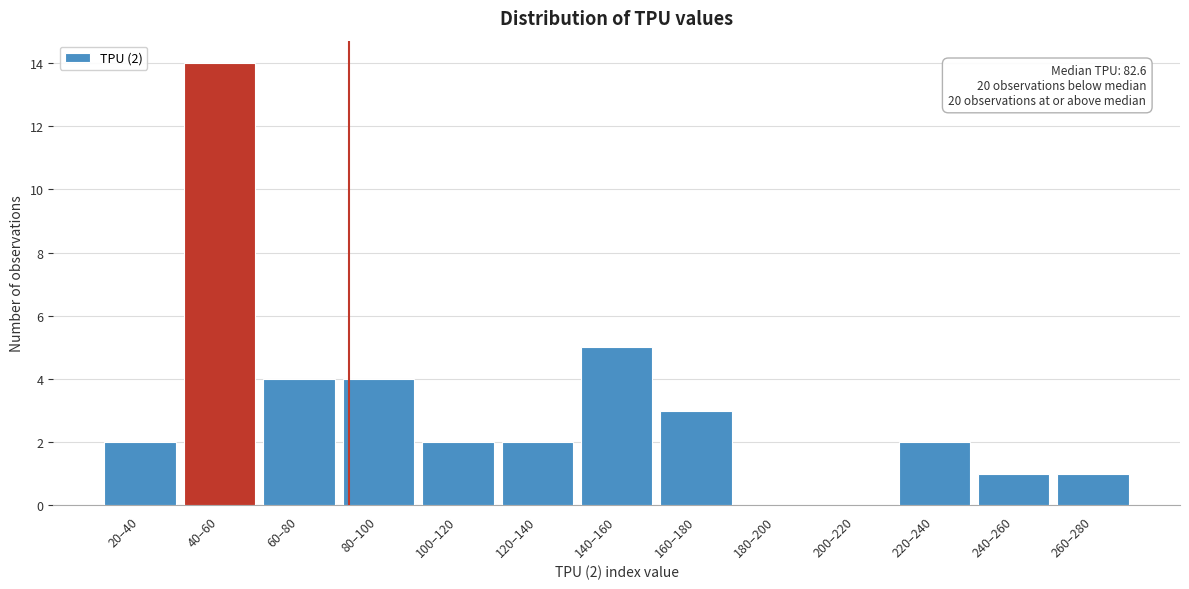

Reading right to left, transcribe all the data shown in this chart.

260–280=1	240–260=1	220–240=2	200–220=0	180–200=0	160–180=3	140–160=5	120–140=2	100–120=2	80–100=4	60–80=4	40–60=14	20–40=2